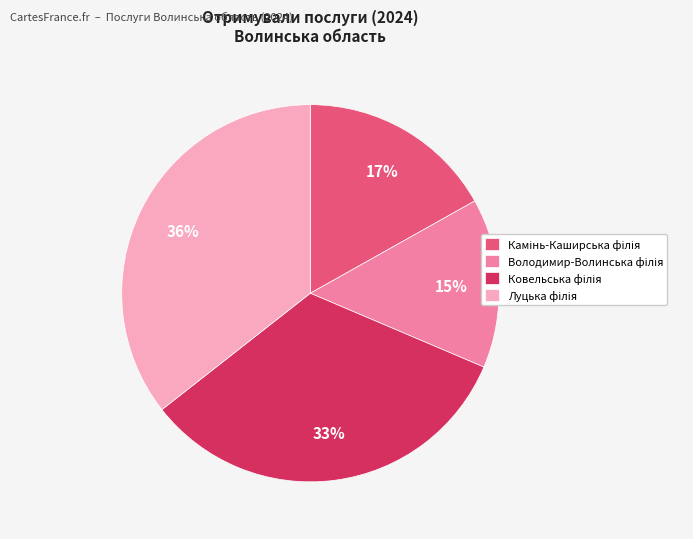

Does any single category account for the majority?

No